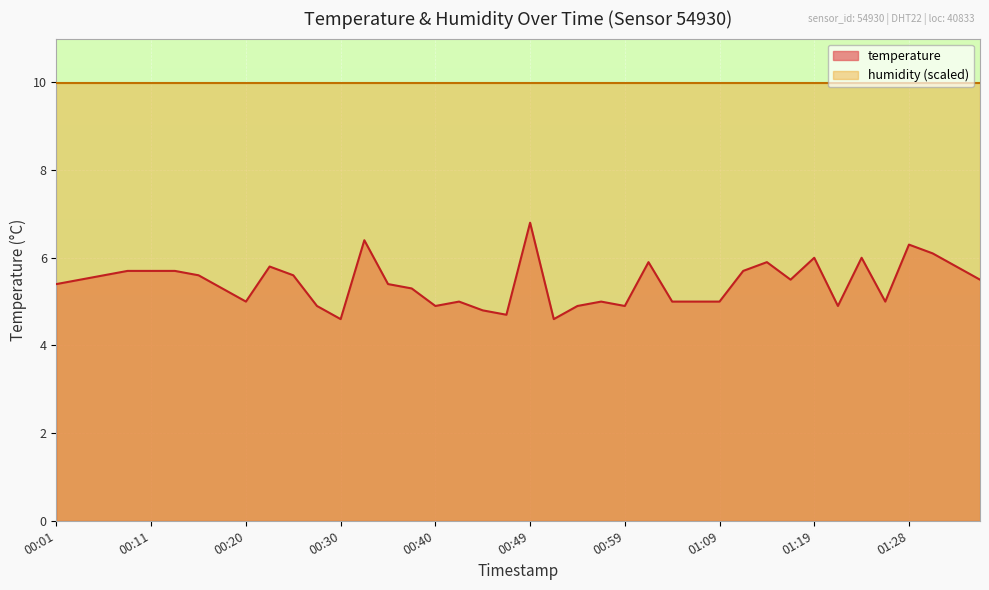

At which category does the data reach its first local valley?

00:20